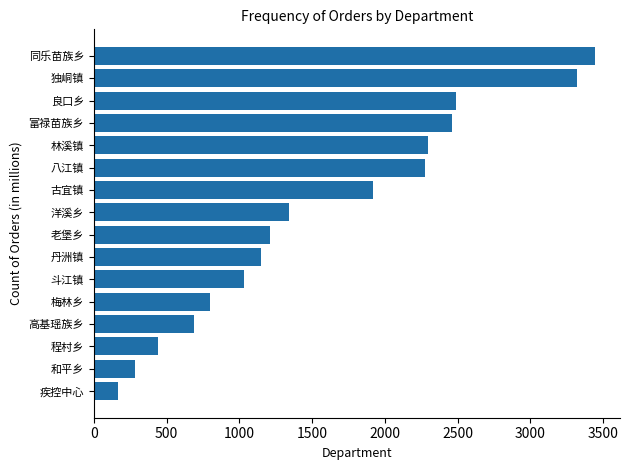

The value at 同乐苗族乡 is 971. True or false?

False